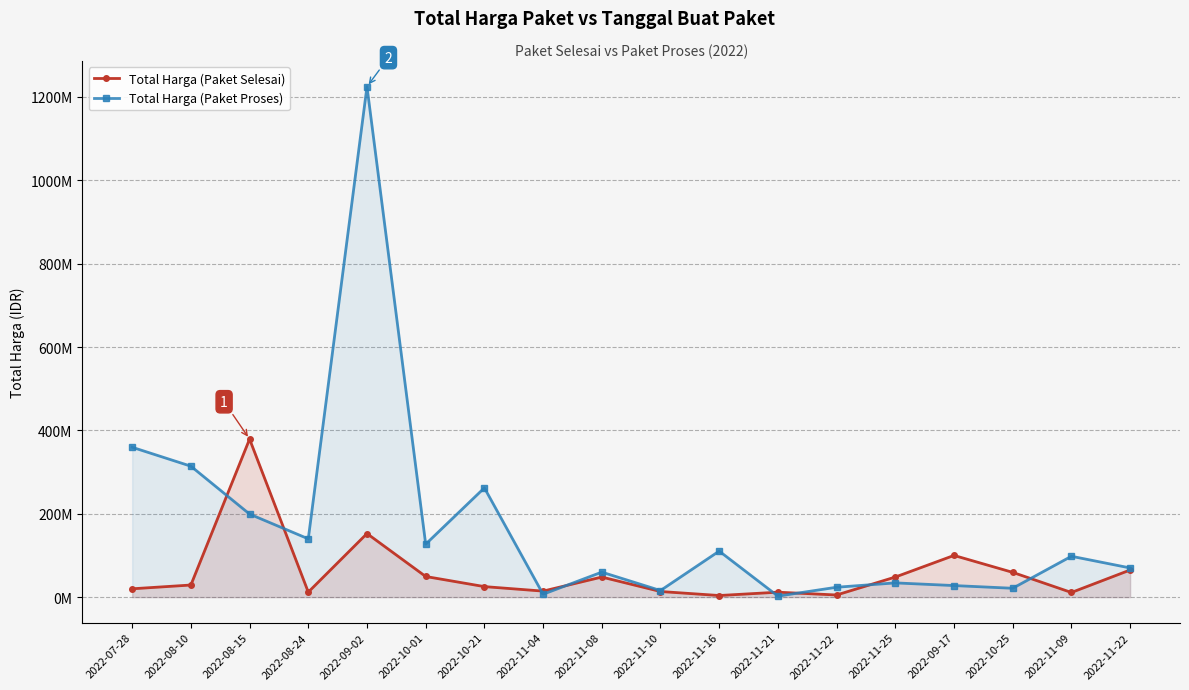

What is the label of the 6th point from the left?

2022-10-01